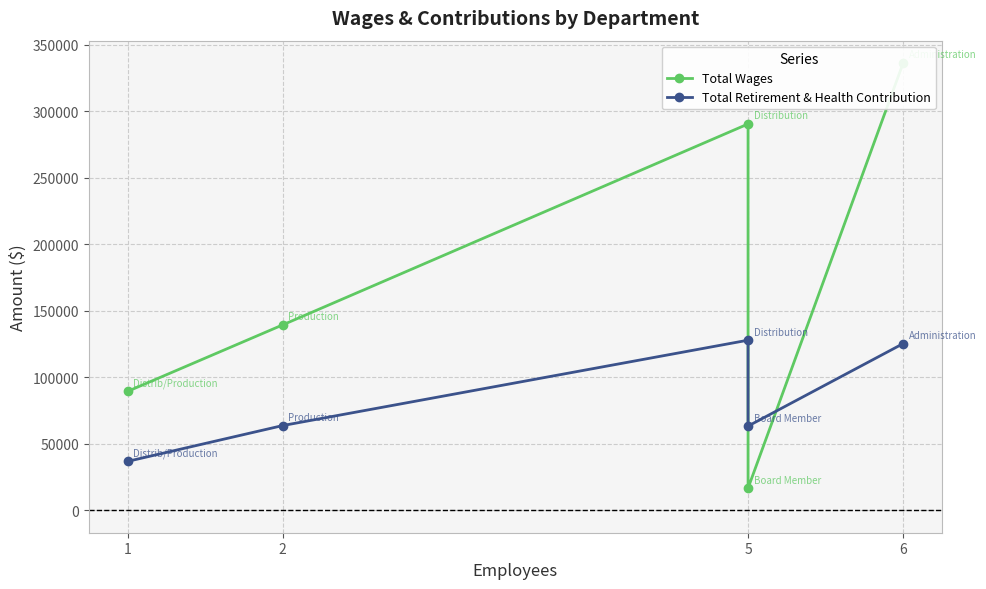

List the series in order of their peak value, lowest first.

Total Retirement & Health Contribution, Total Wages